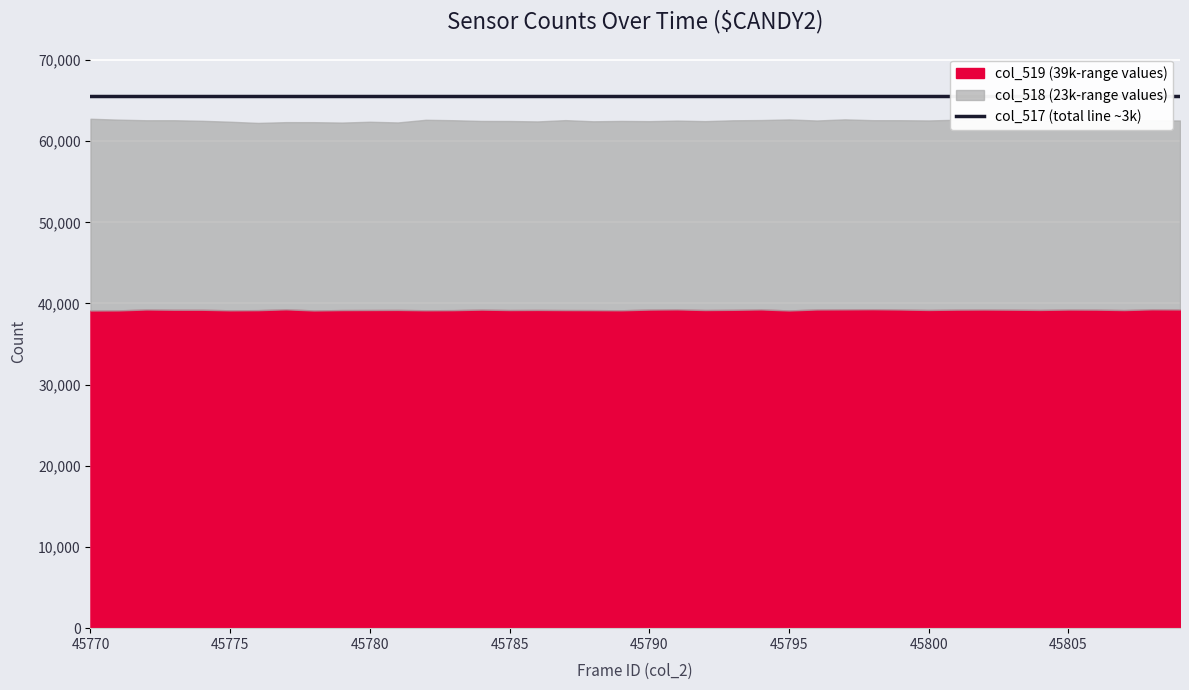

List the labels in order of col_518 value, smallest first.

45777, 45776, 45781, 45779, 45780, 45778, 45790, 45805, 45806, 45786, 45775, 45784, 45791, 45788, 45792, 45774, 45809, 45796, 45798, 45808, 45785, 45772, 45804, 45799, 45794, 45789, 45802, 45803, 45773, 45800, 45793, 45801, 45783, 45787, 45797, 45807, 45782, 45771, 45795, 45770